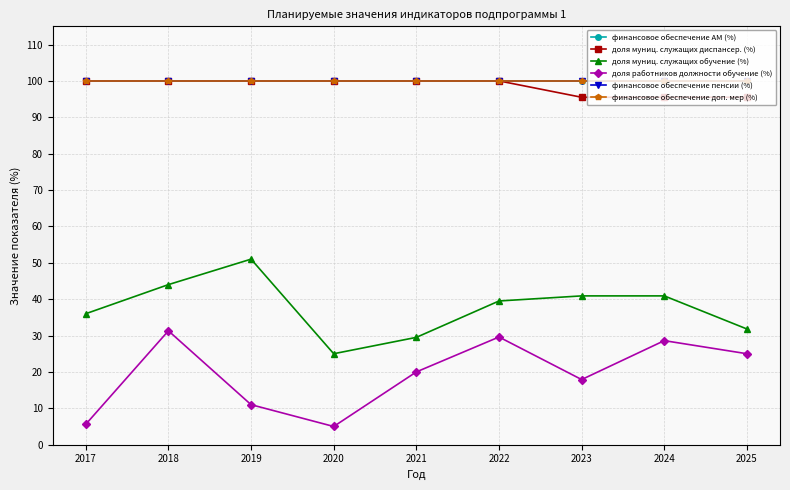

Does the chart have visible grid lines?

Yes